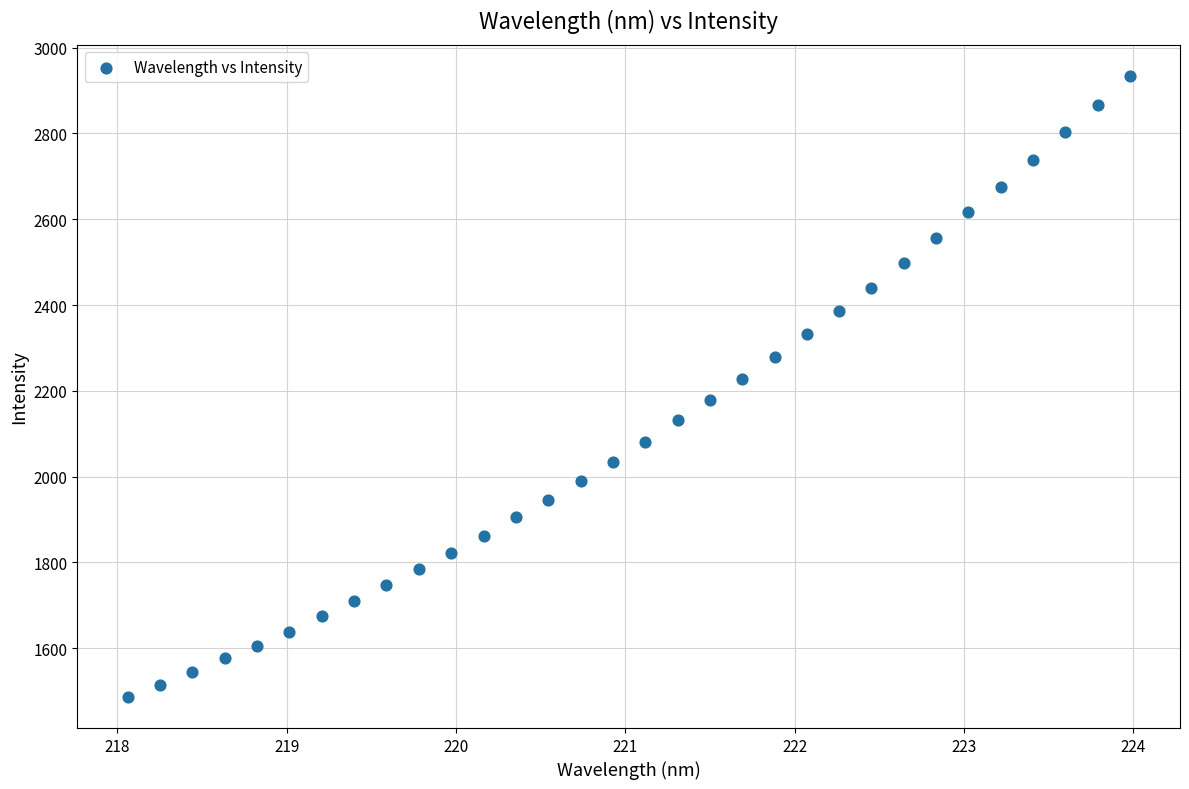

What is the range of X values (max minus min)?

5.9